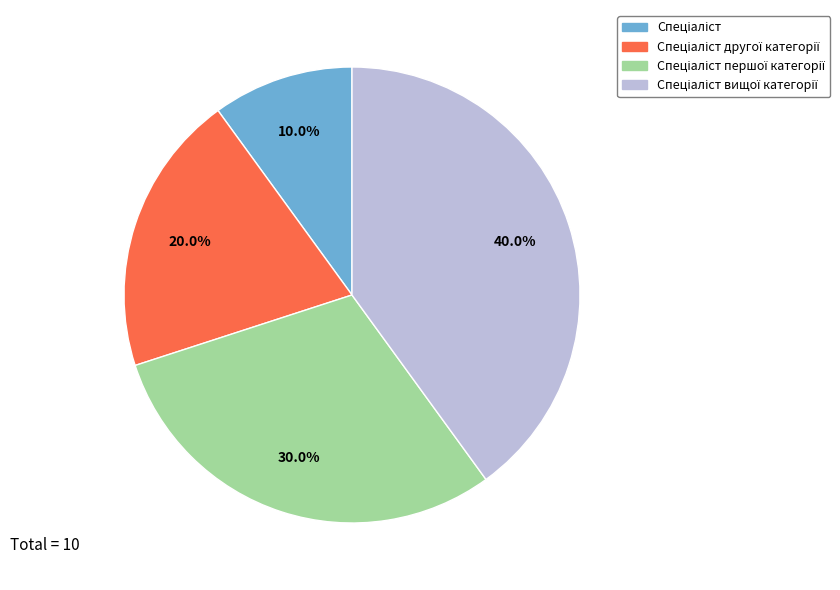

Is there any slice that represents more than half of the pie?

No